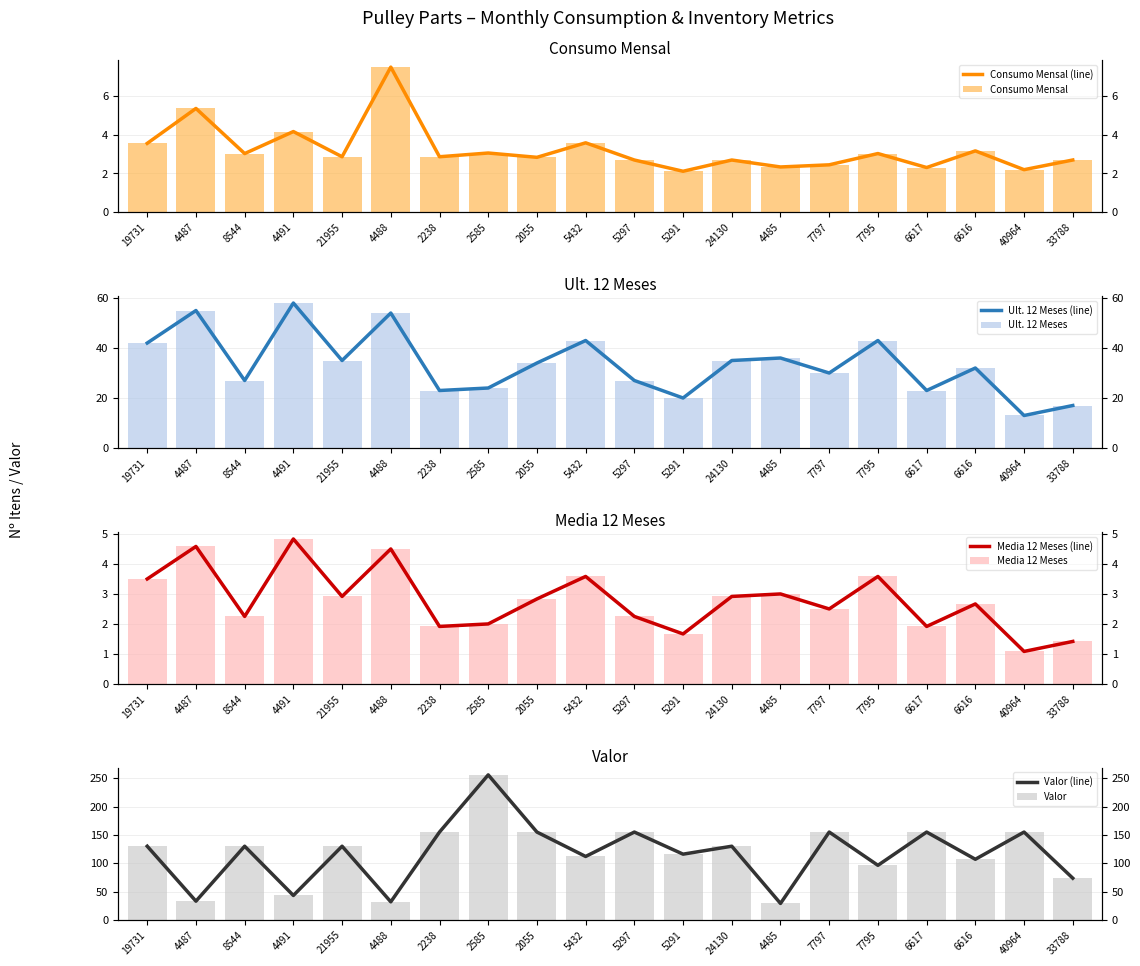

Which category has the highest value across all series?

2585